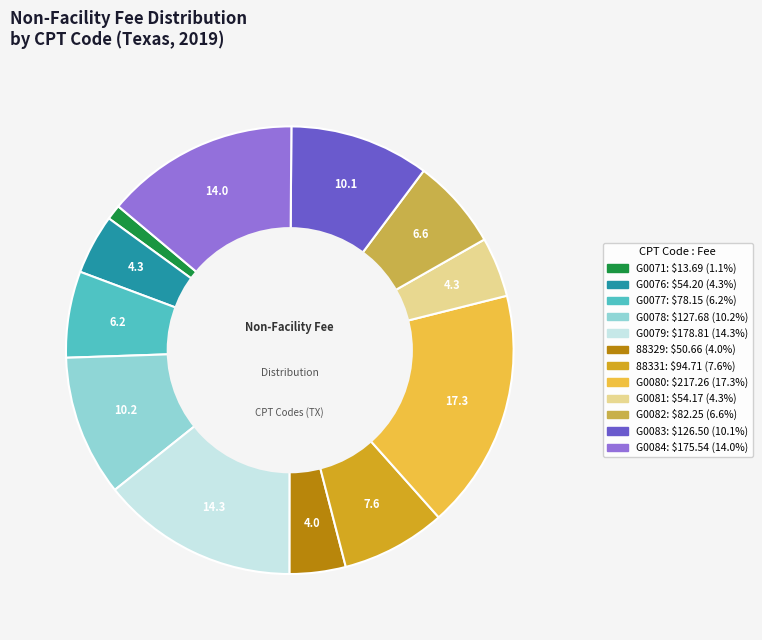

Which category has the smallest portion of the pie?

G0071